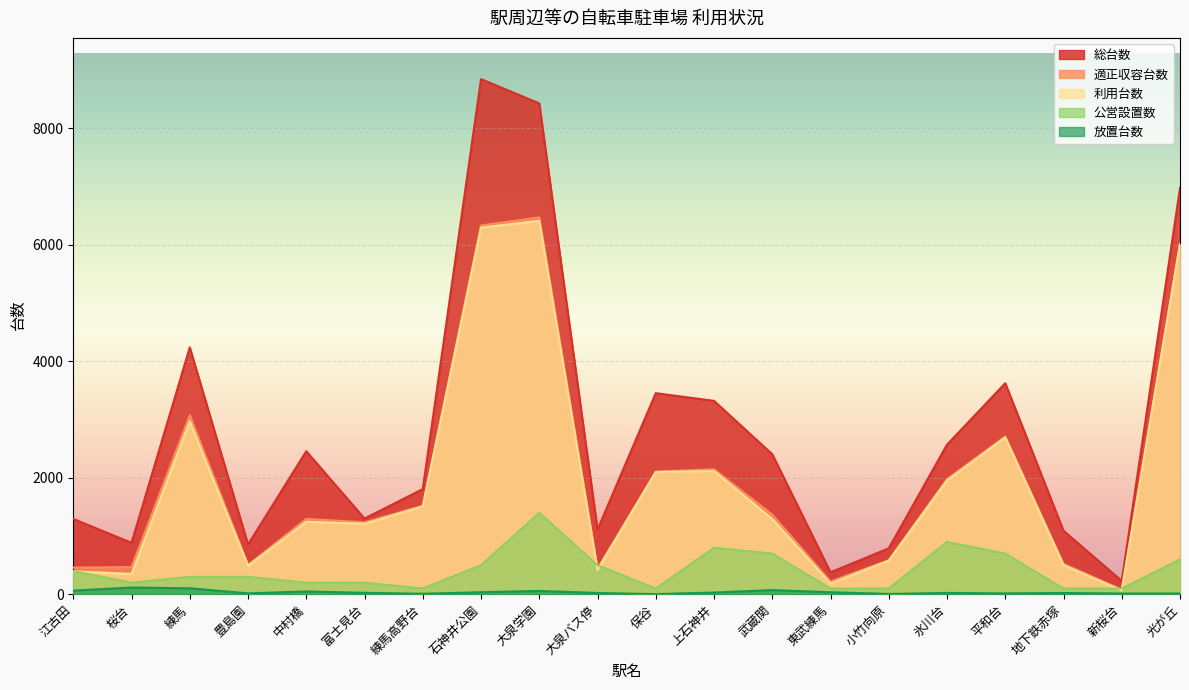

True or false: 適正収容台数 has more than 1 interior local peaks.

True